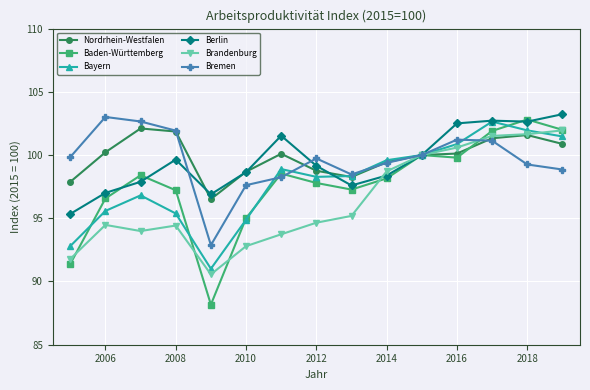

What is the value of the Baden-Württemberg point at the 3rd from the left?

98.4